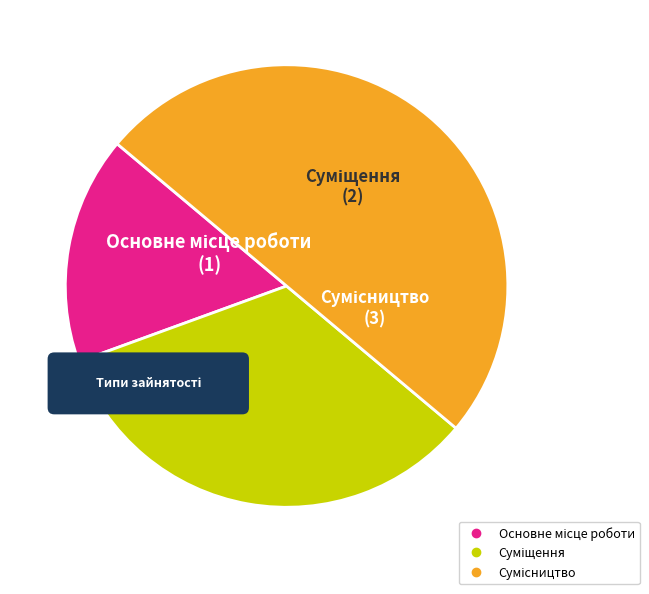

Is there a majority slice in this chart?

No